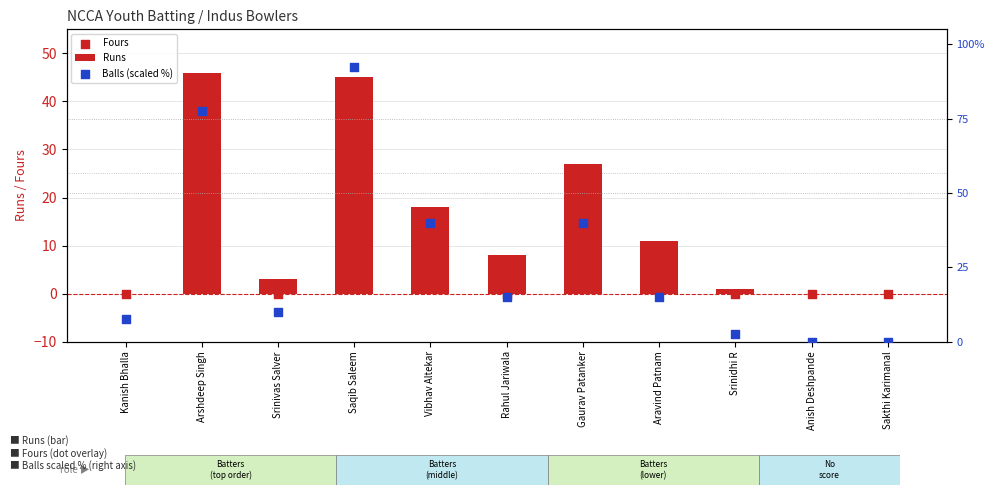

Which series contains the lowest Y value?

Runs